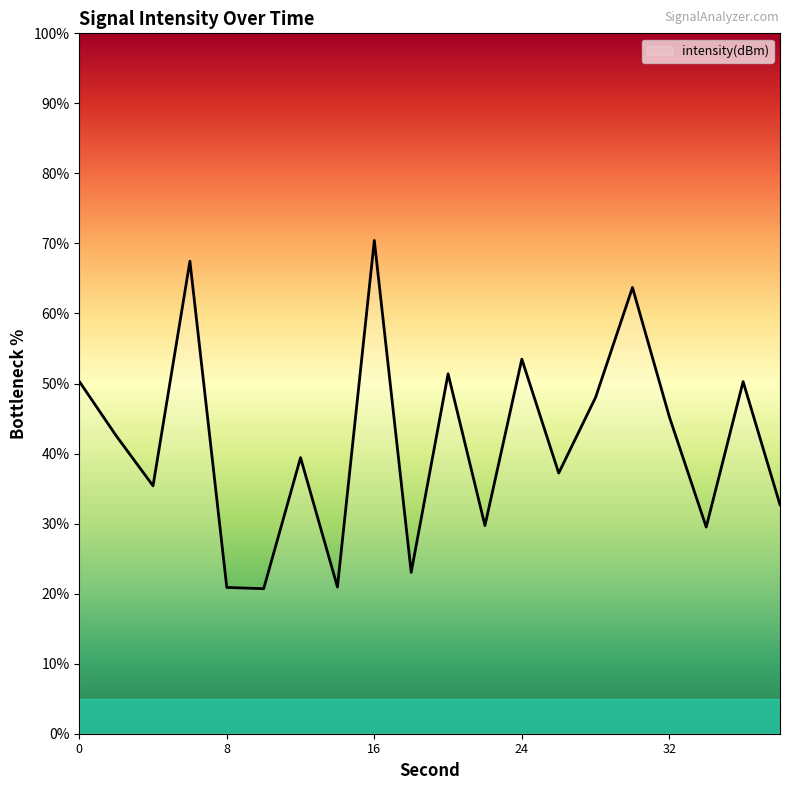

Does the chart have visible grid lines?

No